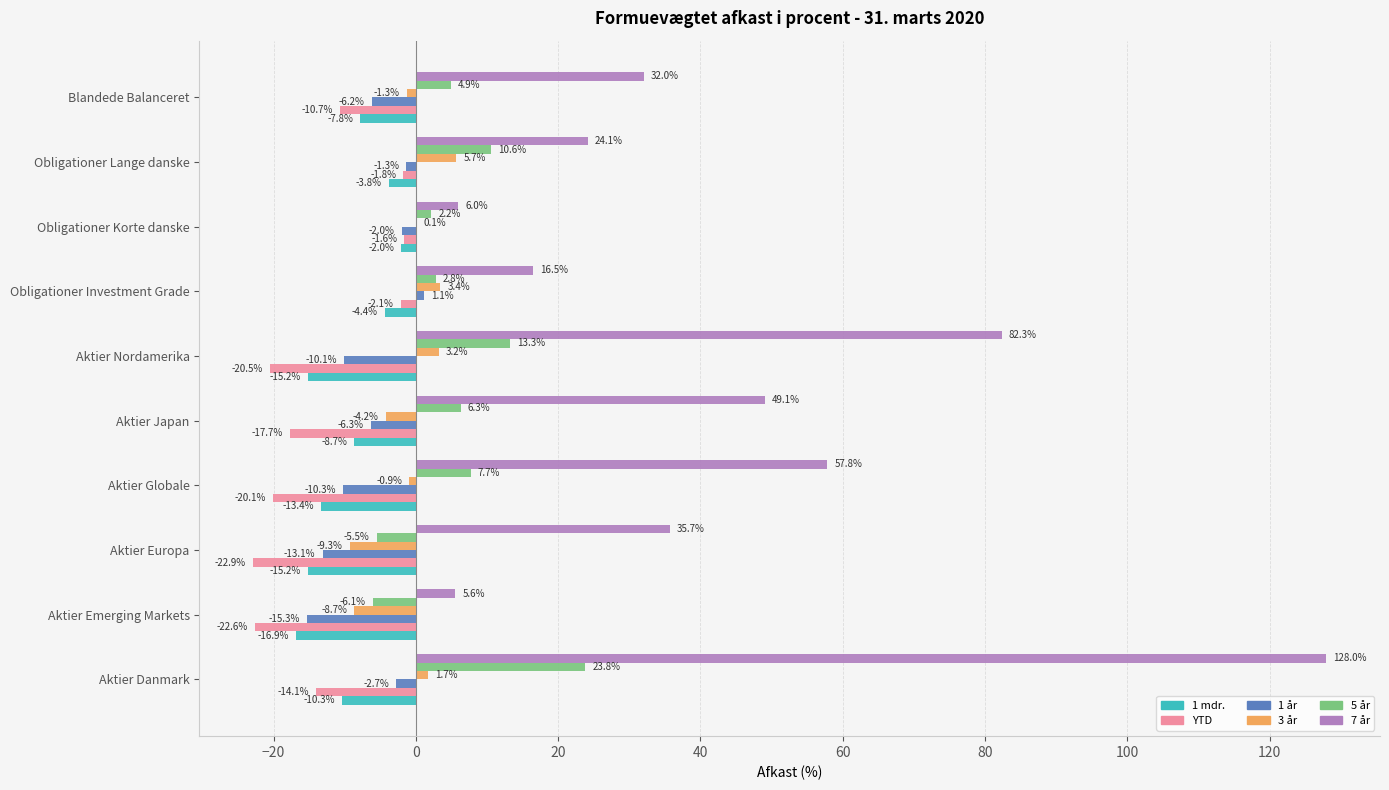

Which category has the highest value in the YTD series?

Obligationer Korte danske